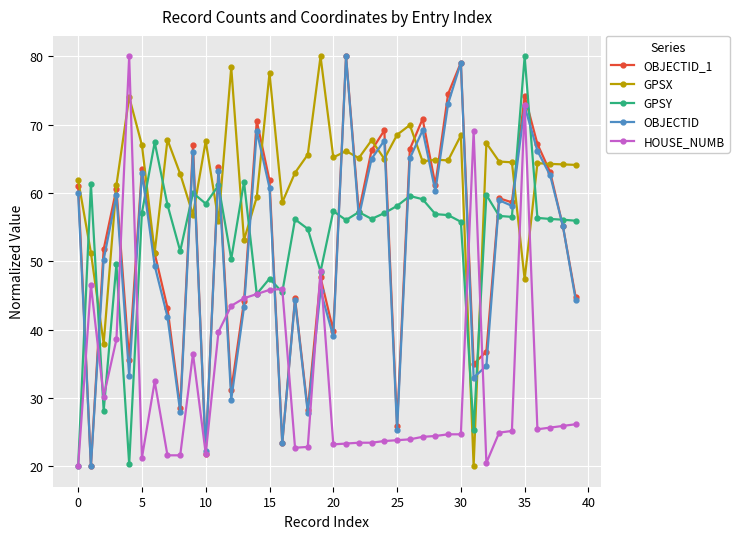

What is the value of the OBJECTID point at the 8th from the left?

41.9